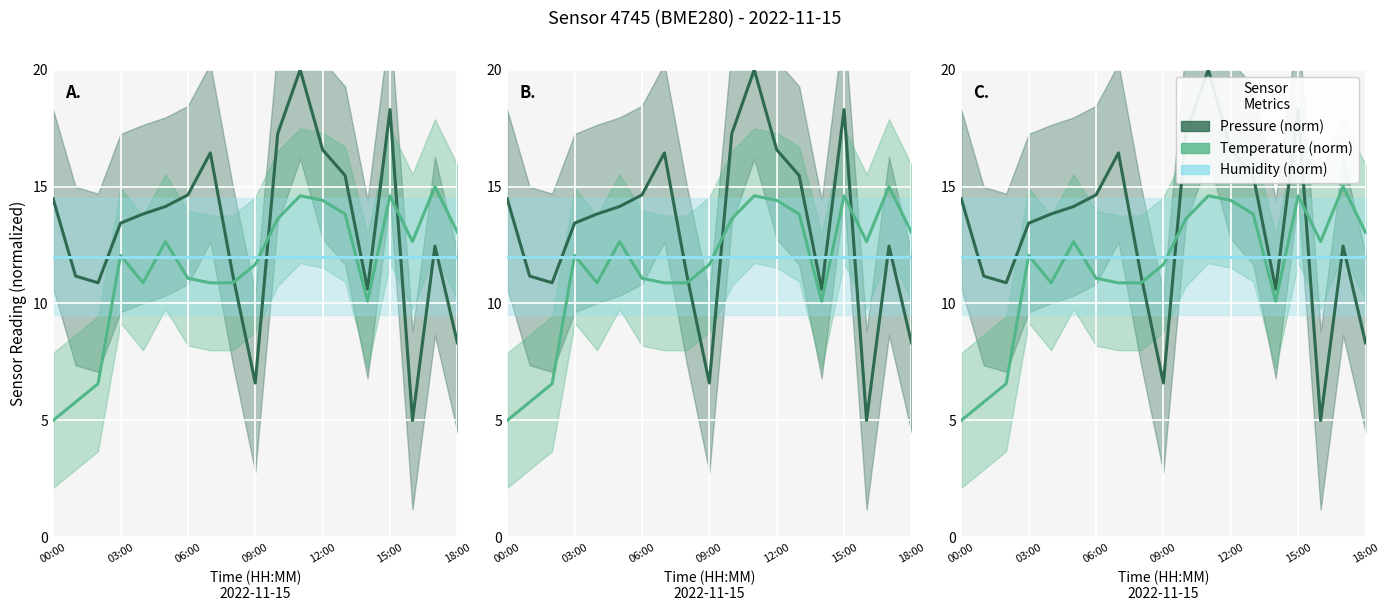

At which category is the sum across all series the highest?

11:00